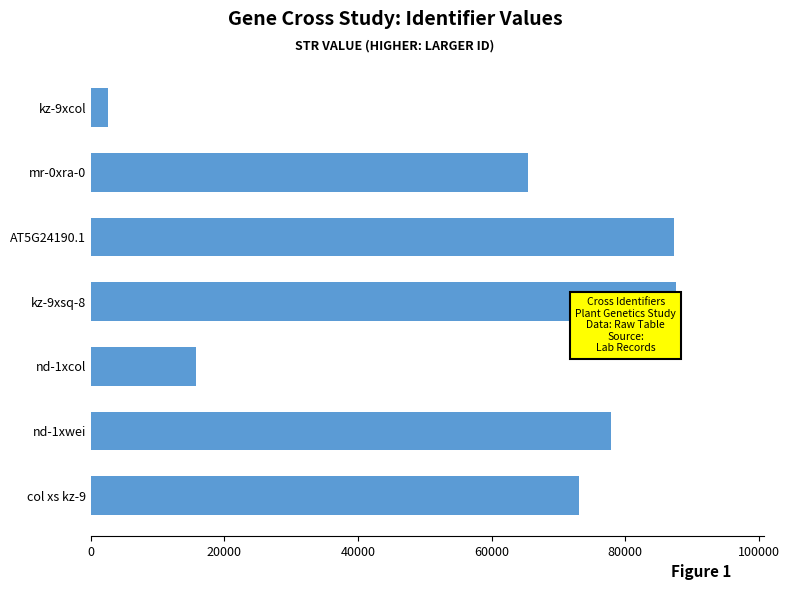

Are the bars grouped side by side (vs. stacked)?

No